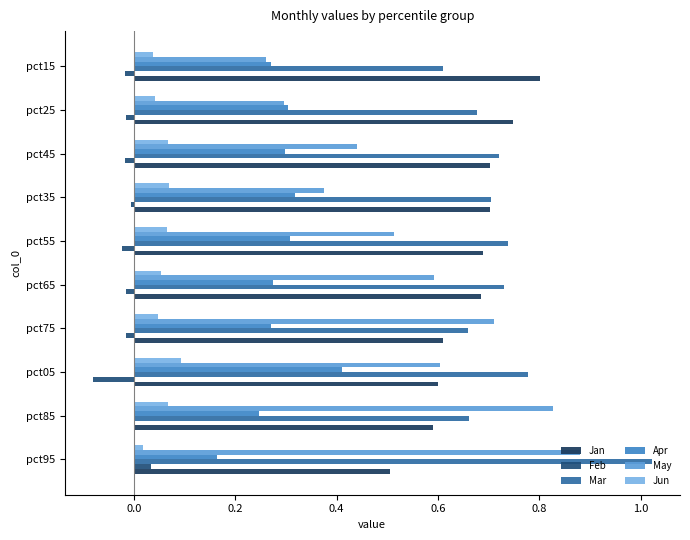

What is the value of the May bar at the 4th from the left?

0.7